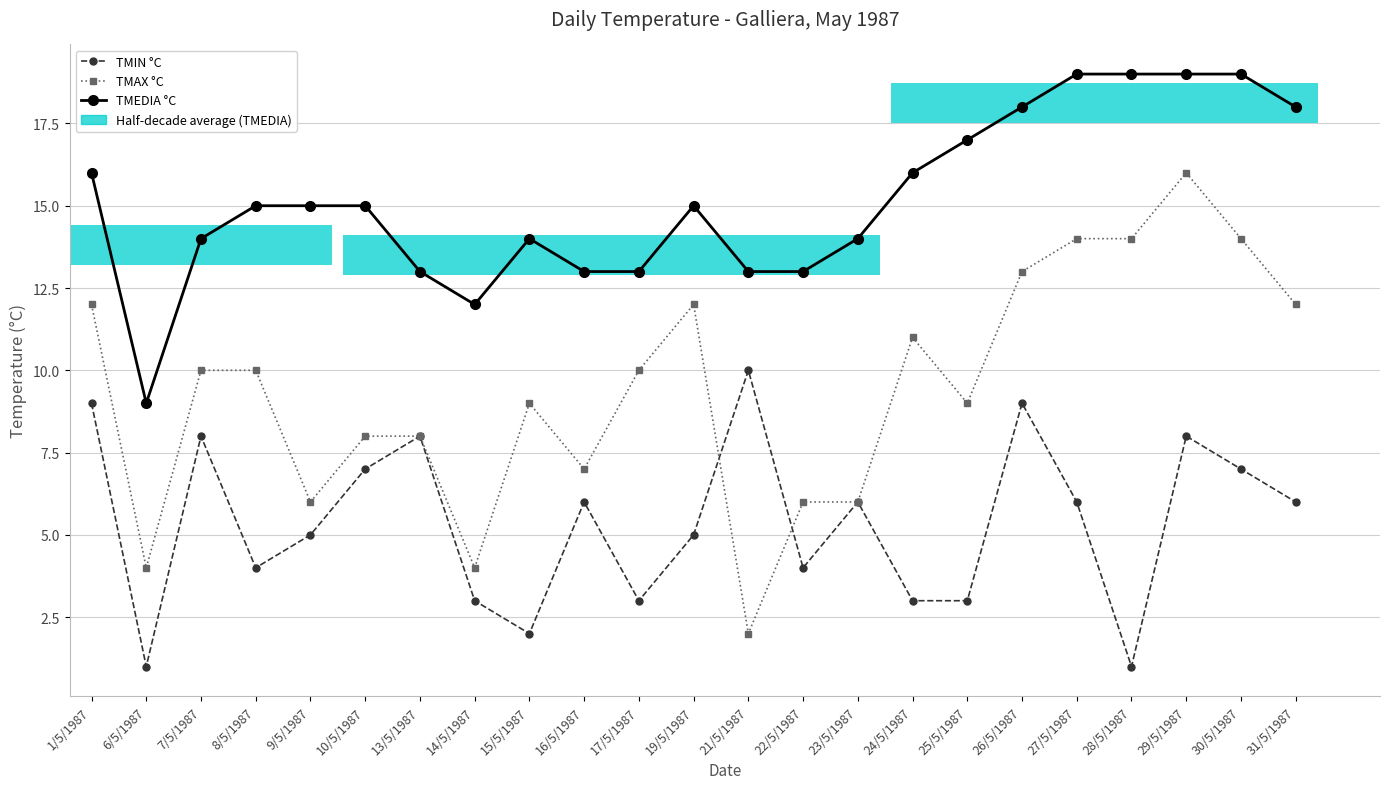

Rank the categories by TMEDIA °C value from highest to lowest.

27/5/1987, 28/5/1987, 29/5/1987, 30/5/1987, 26/5/1987, 31/5/1987, 25/5/1987, 1/5/1987, 24/5/1987, 8/5/1987, 9/5/1987, 10/5/1987, 19/5/1987, 7/5/1987, 15/5/1987, 23/5/1987, 13/5/1987, 16/5/1987, 17/5/1987, 21/5/1987, 22/5/1987, 14/5/1987, 6/5/1987